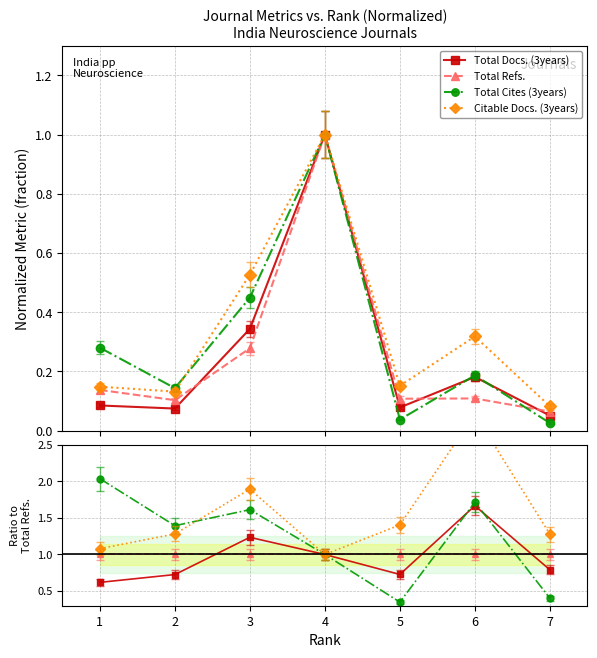

Is this an area chart (filled region under the line)?

No